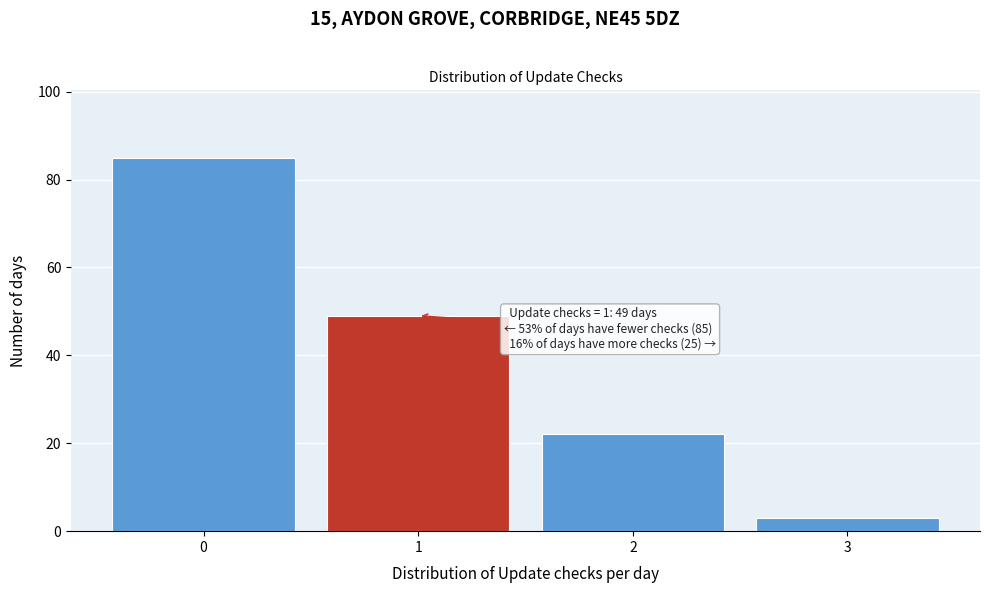

Reading left to right, list all the values displayed in this chart.

0=85	1=49	2=22	3=3